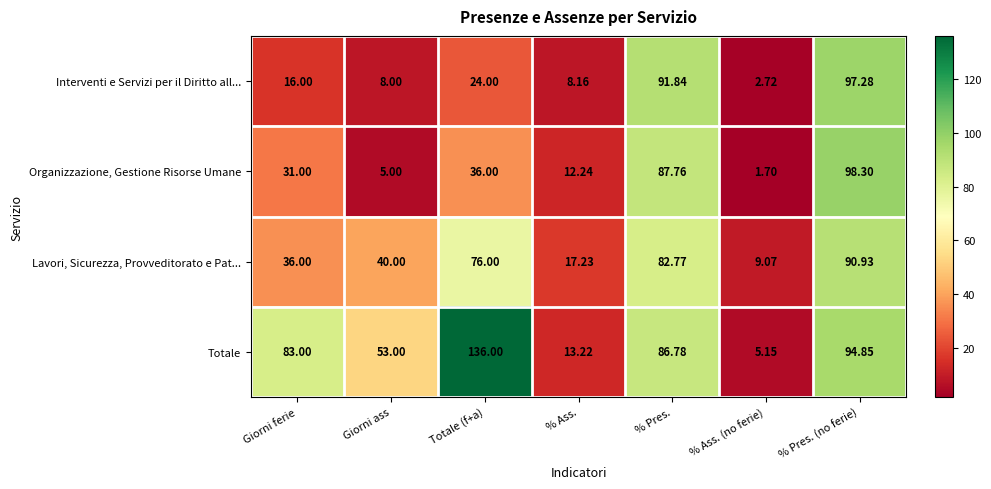

At which label does Lavori, Sicurezza, Provveditorato e Pat... reach its minimum?

% Ass. (no ferie)